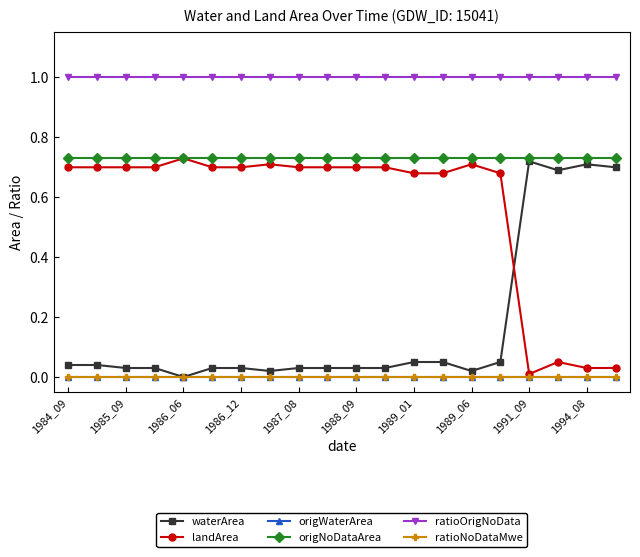

Does the chart have visible grid lines?

No